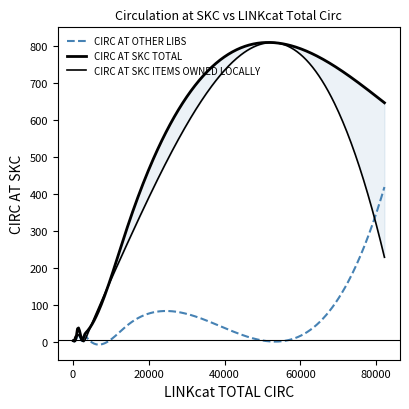

Rank the series at 249 from lowest to highest value.

CIRC AT SKC ITEMS OWNED LOCALLY, CIRC AT SKC TOTAL, CIRC AT OTHER LIBS